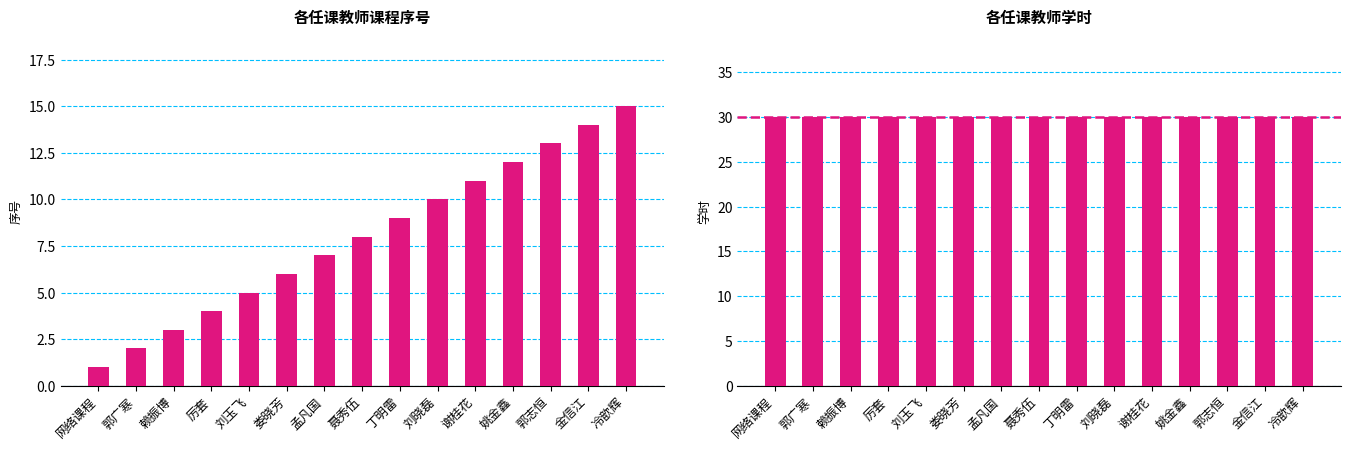

Which series has the largest range (max minus min)?

序号